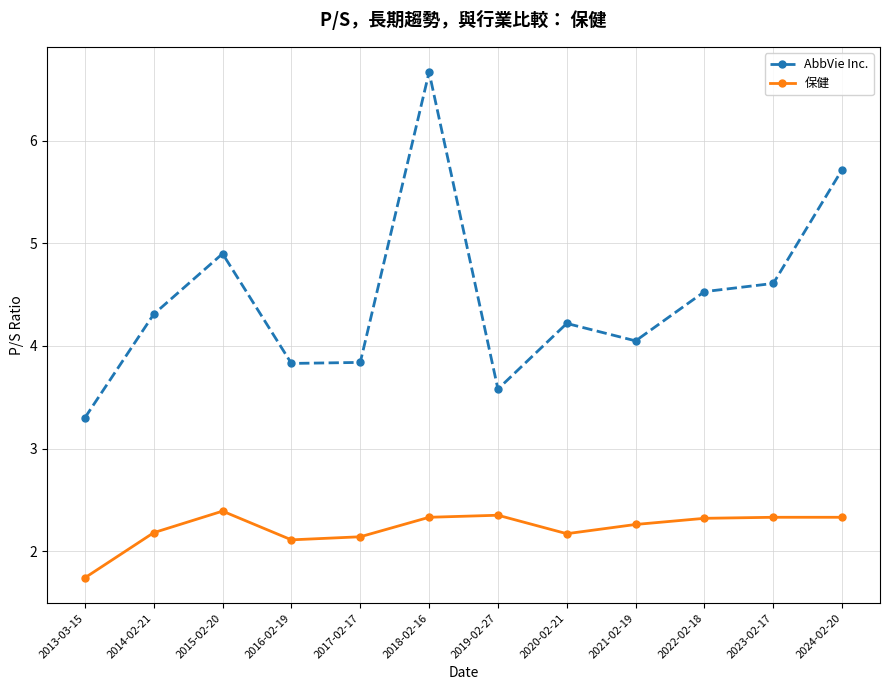

What is the total value across all series at 2017-02-17?

6.0